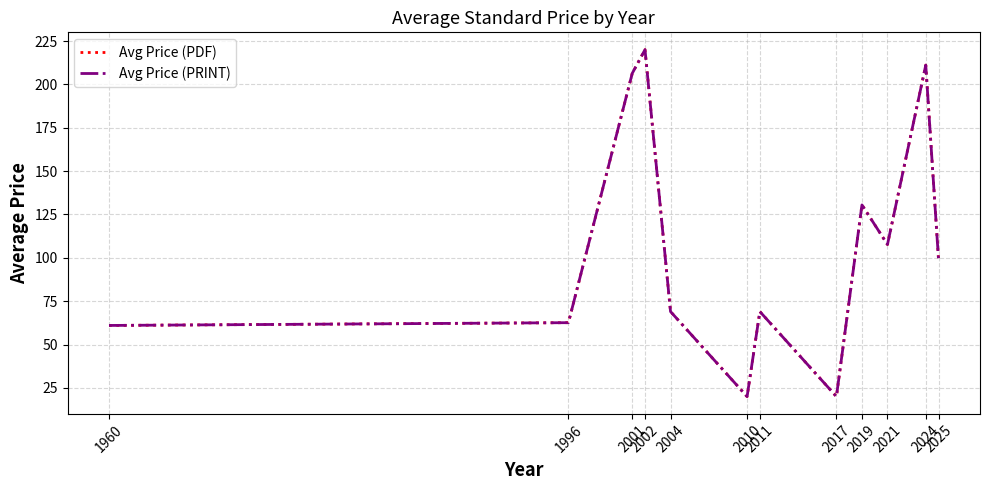

How many lines are shown in the chart?

2